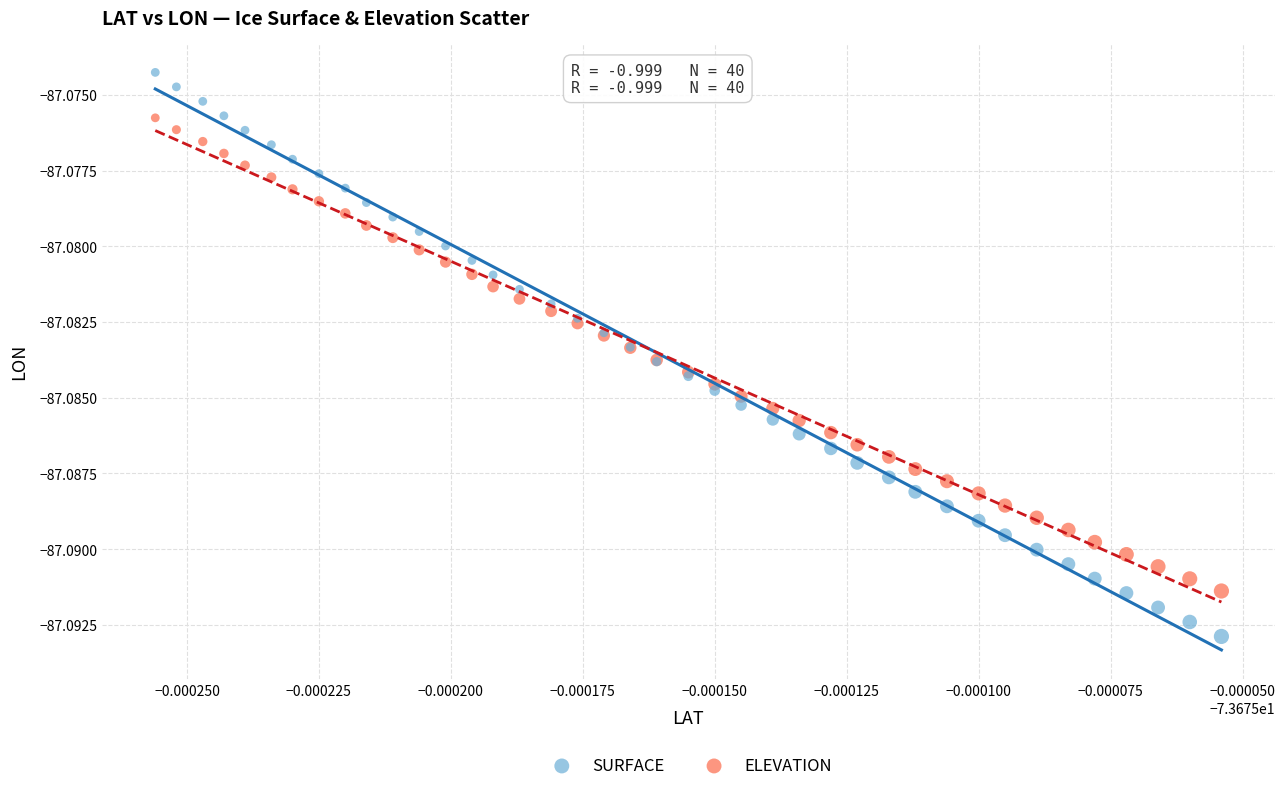

Which series has the widest spread of Y values?

SURFACE